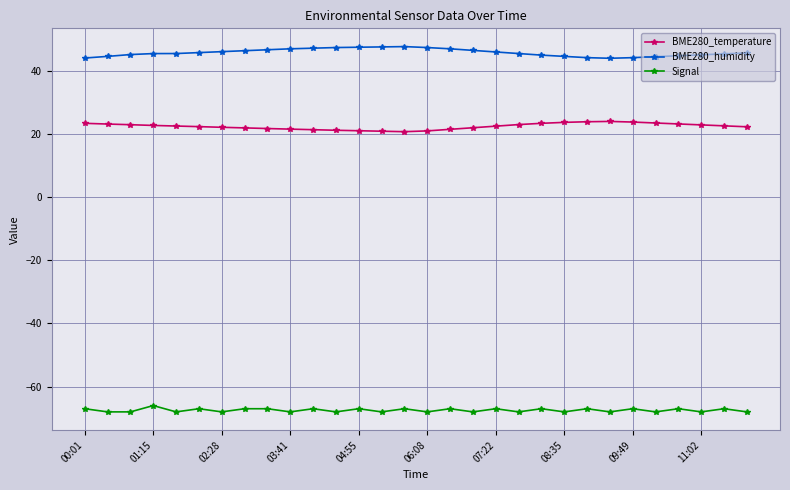

Rank the series by their average value, from highest to lowest.

BME280_humidity, BME280_temperature, Signal